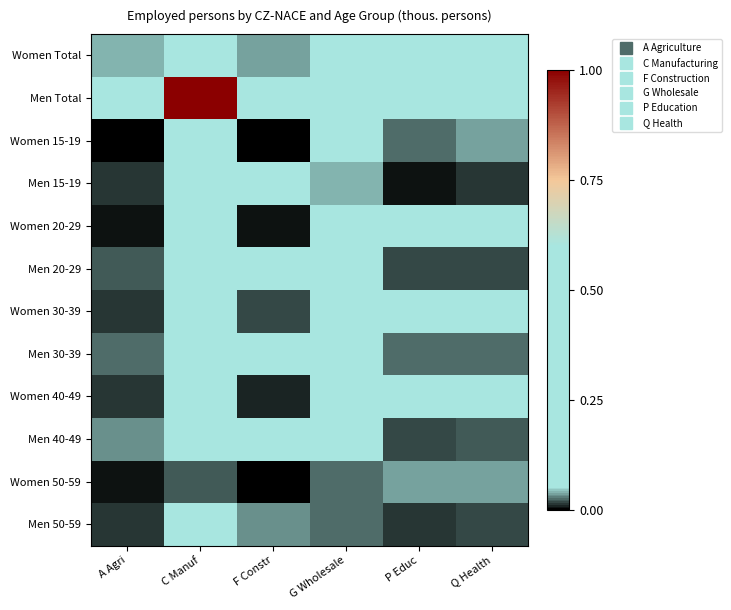

Which series has the largest total across all categories?

Men Total